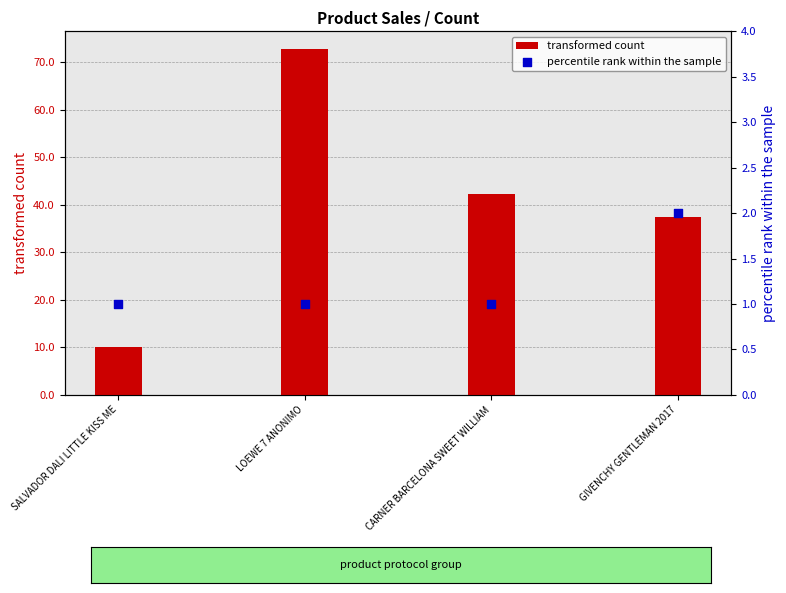

At how many categories does at least one series exceed 66?

1